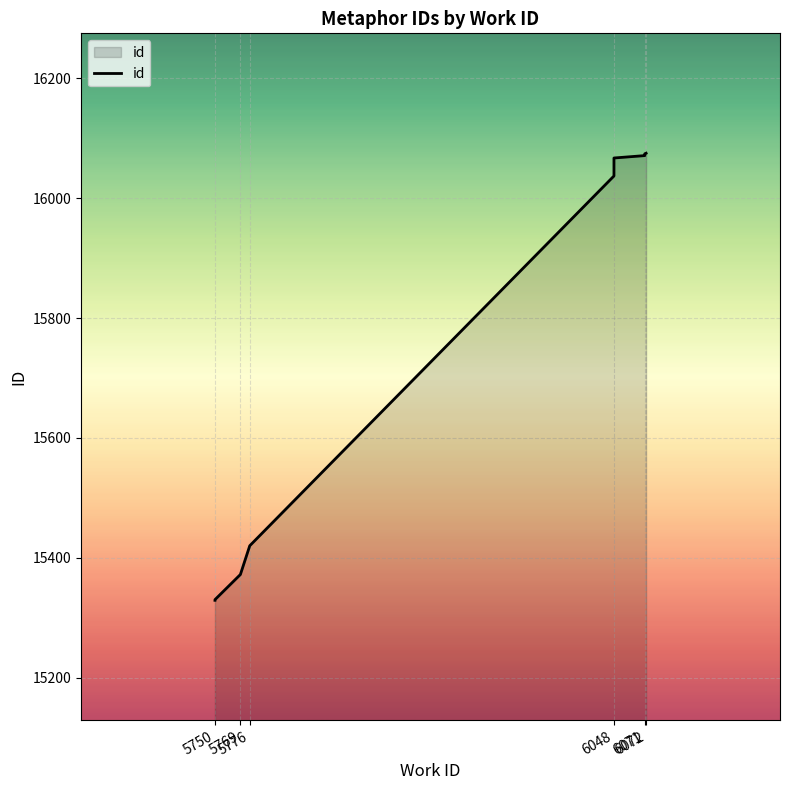

At which category does the chart reach its minimum across all series?

5750